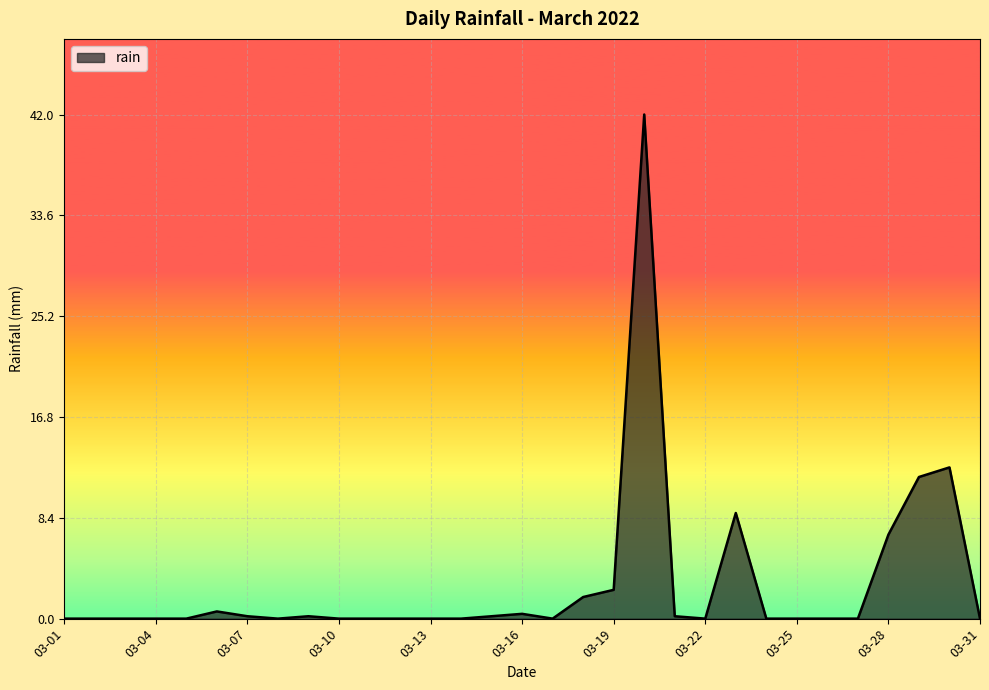

Reading left to right, what are all the values shown in this chart?

0.0	0.0	0.0	0.0	0.0	0.6	0.2	0.0	0.2	0.0	0.0	0.0	0.0	0.0	0.2	0.4	0.0	1.8	2.4	42.0	0.2	0.0	8.8	0.0	0.0	0.0	0.0	7.0	11.8	12.6	0.0